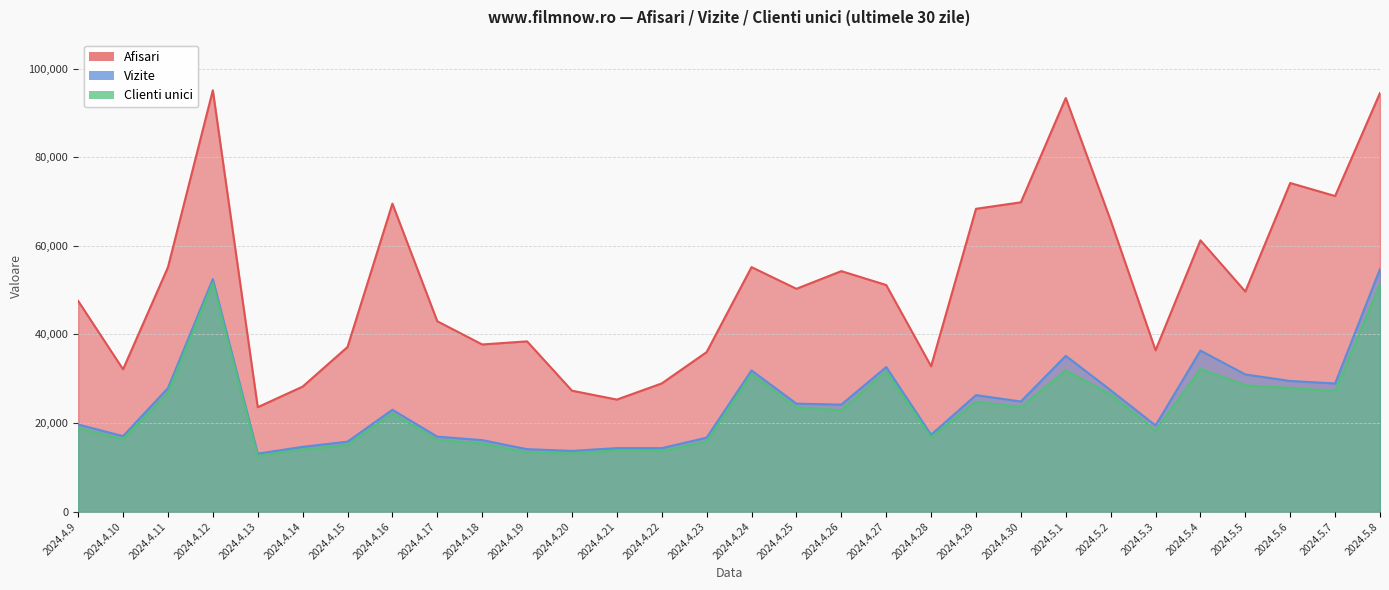

What are all the series names shown in the legend?

Afisari, Vizite, Clienti unici